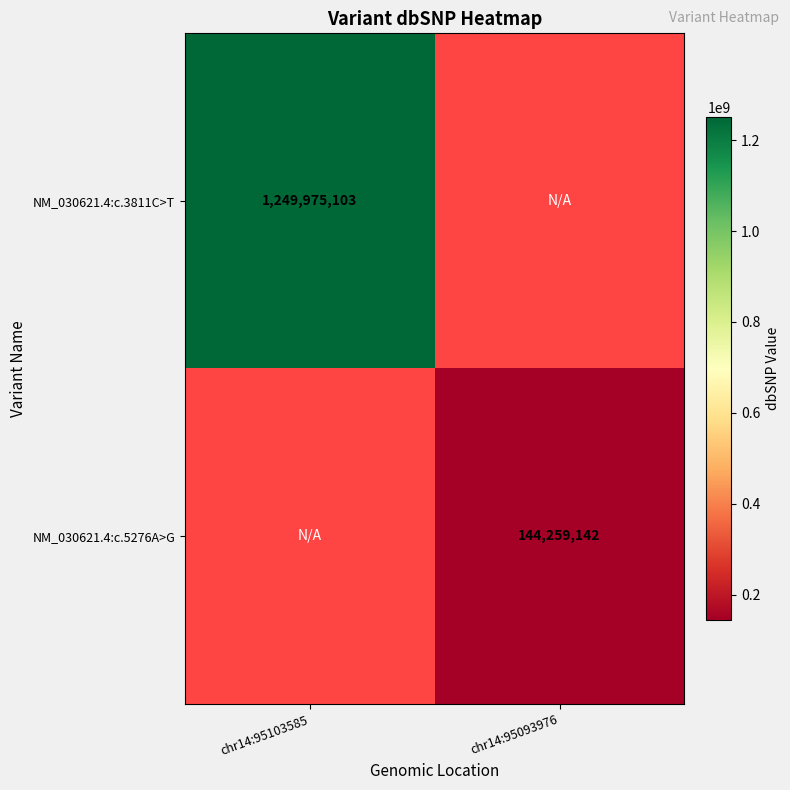

Which has a higher value, chr14:95093976 or chr14:95103585?

chr14:95103585